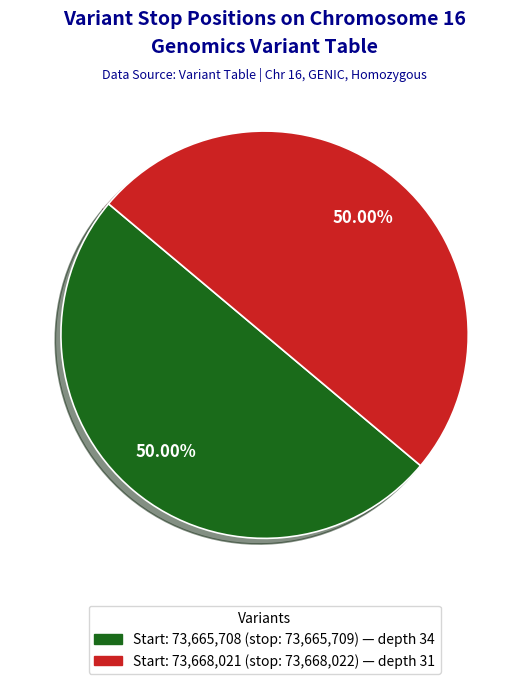

How many slices are in this pie chart?

2